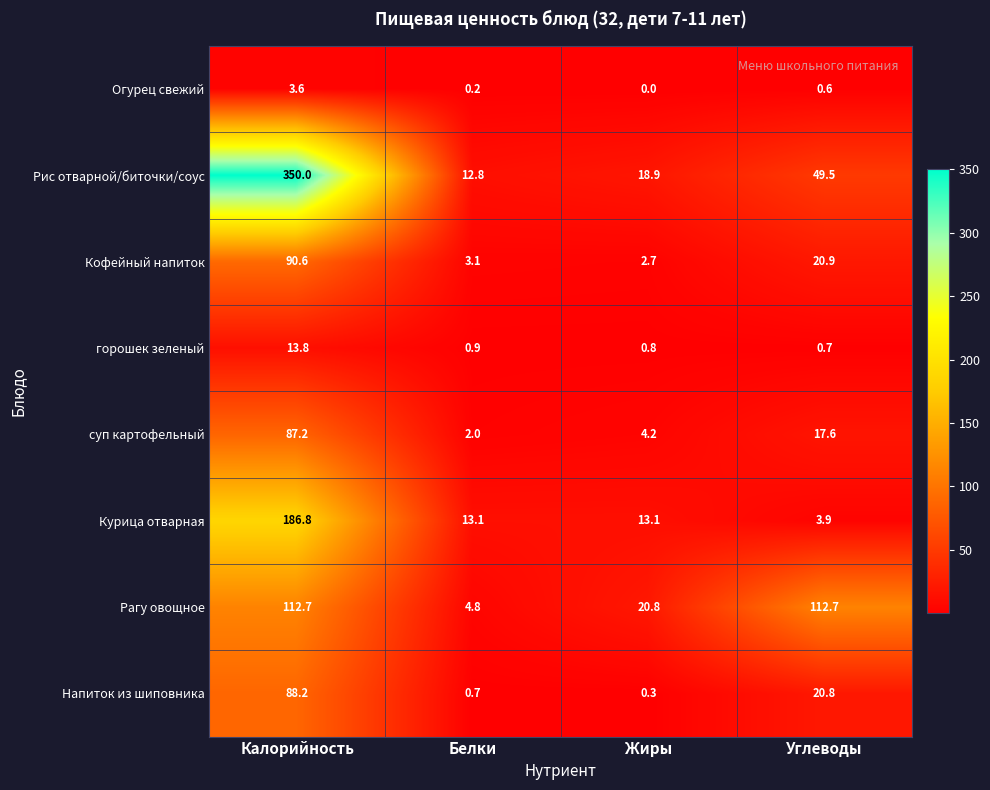

Which series has the largest total across all categories?

Рис отварной/биточки/соус